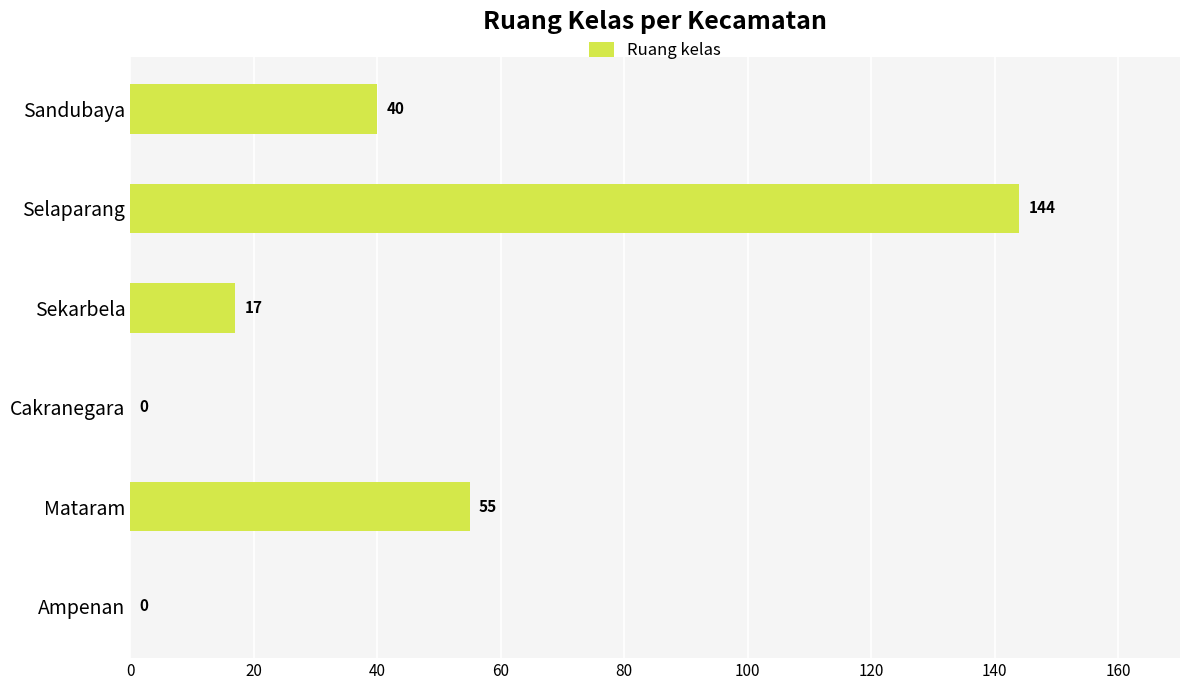

Reading top to bottom, transcribe all the data shown in this chart.

Sandubaya=40	Selaparang=144	Sekarbela=17	Cakranegara=0	Mataram=55	Ampenan=0